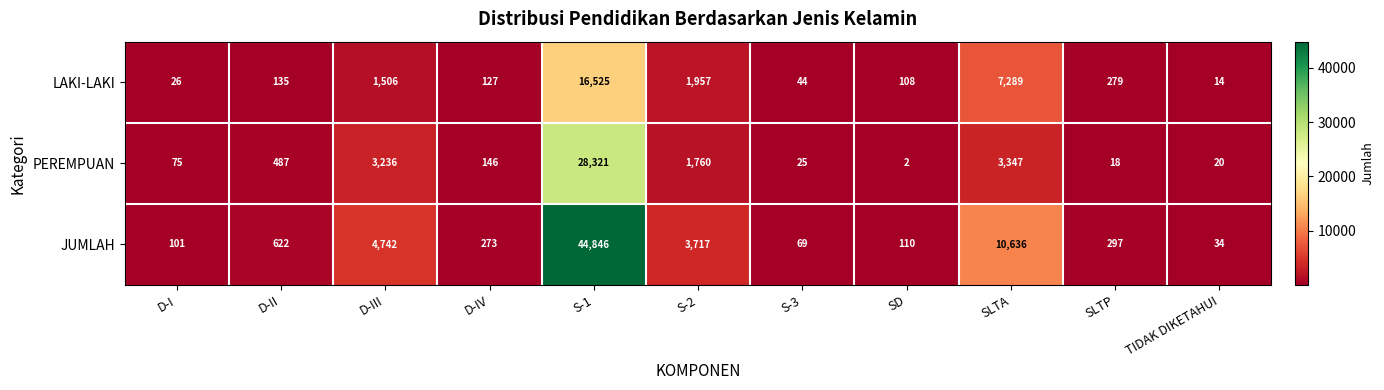

Which series has the largest total across all categories?

JUMLAH